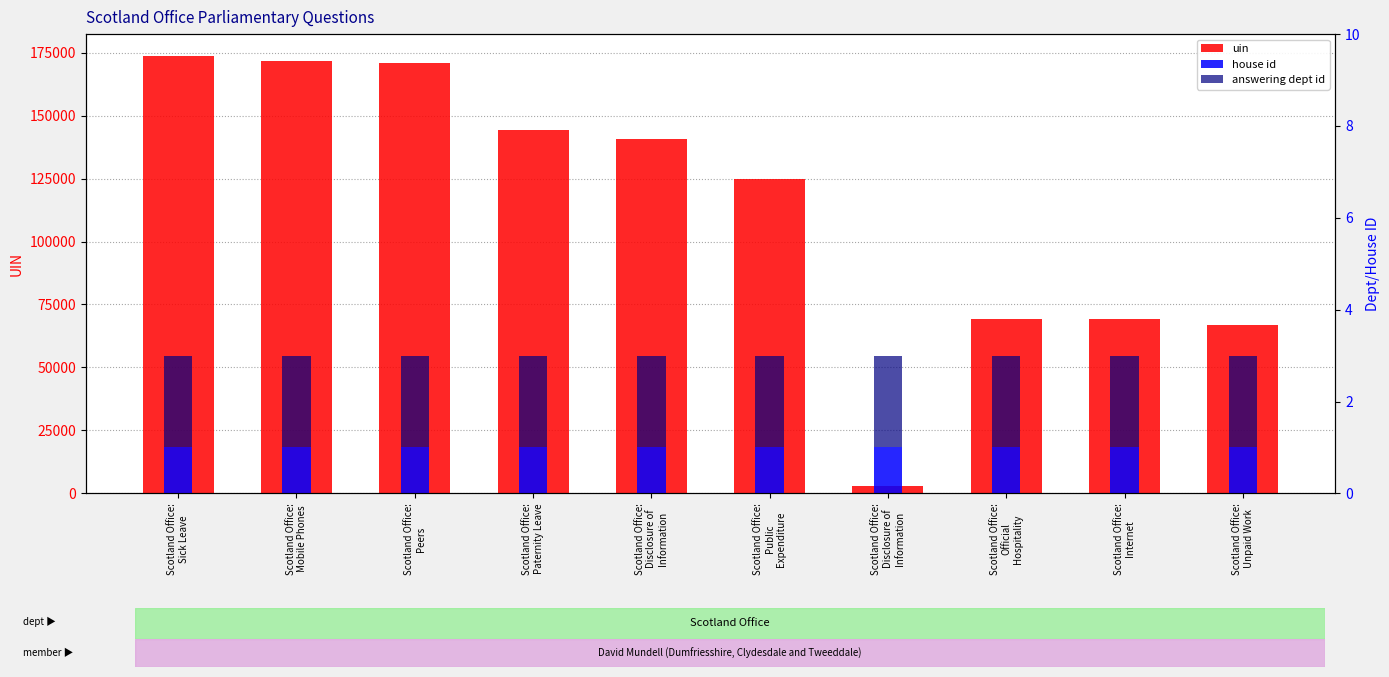

Which series has the largest range (max minus min)?

uin